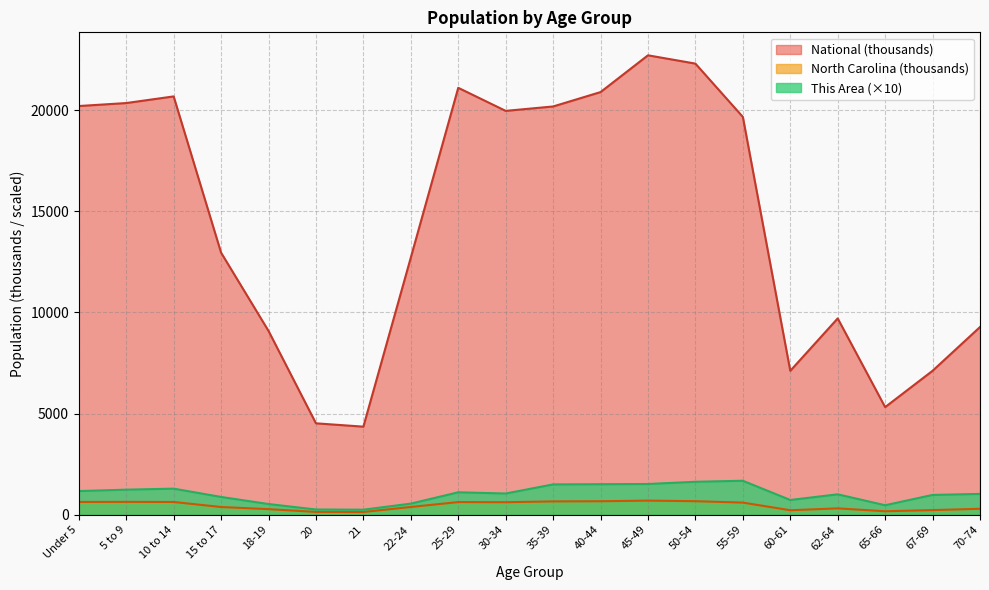

How many lines are shown in the chart?

3